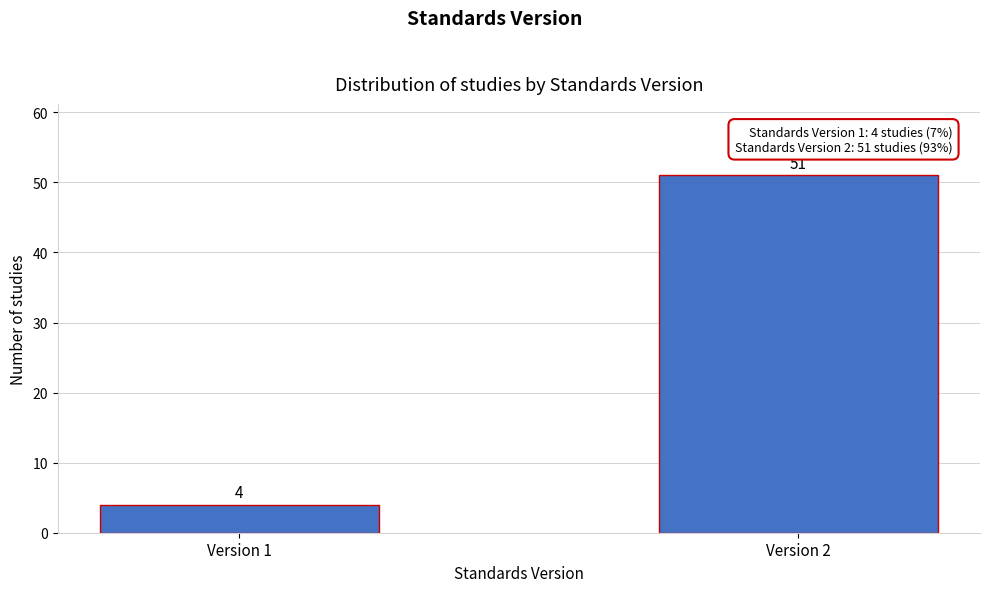

Reading left to right, transcribe all the data shown in this chart.

Version 1=4	Version 2=51